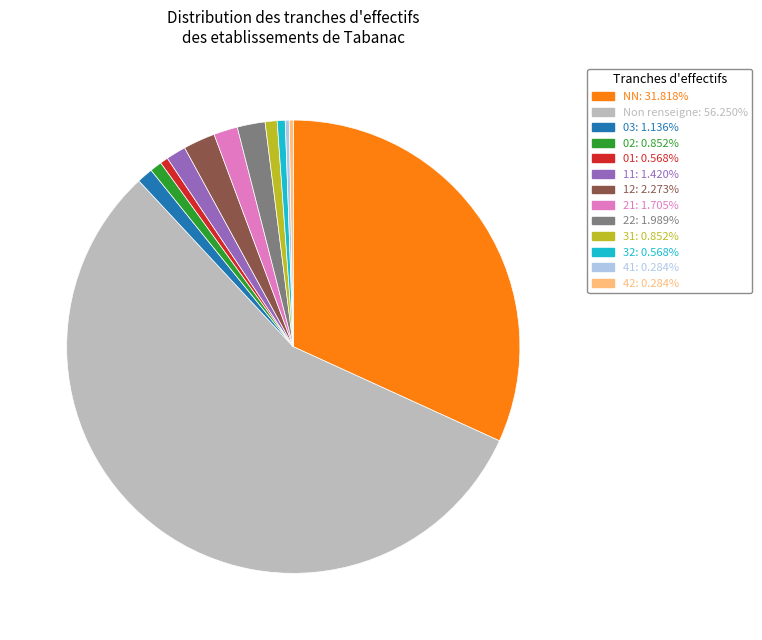

Combined, do 01: 0.568% and 31: 0.852% account for over 50%?

No